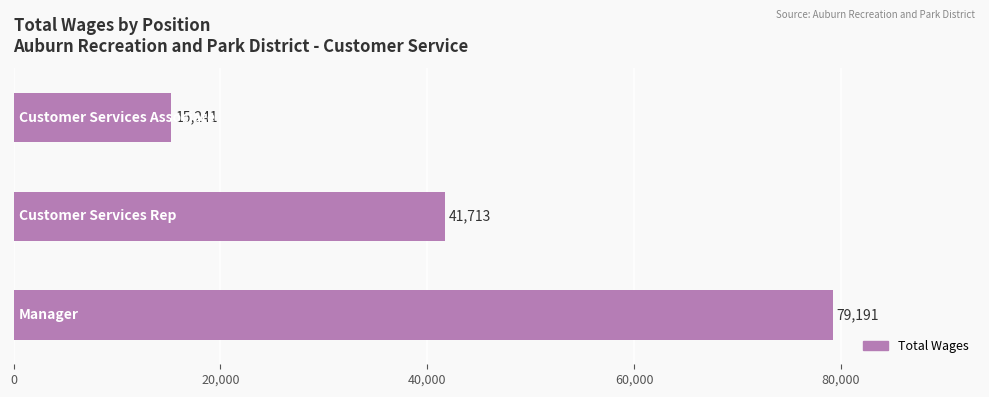

How many values are between 15241 and 79191?

3